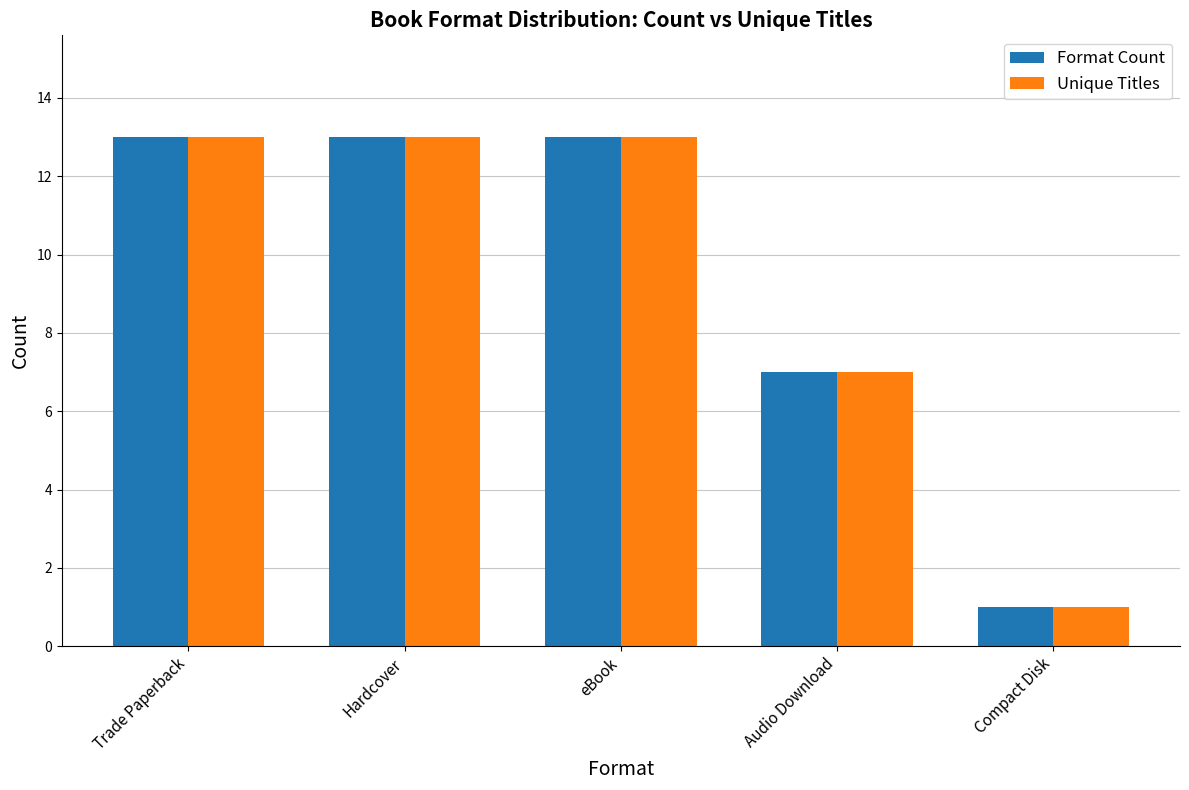

The Unique Titles series shows 17 at eBook. True or false?

False